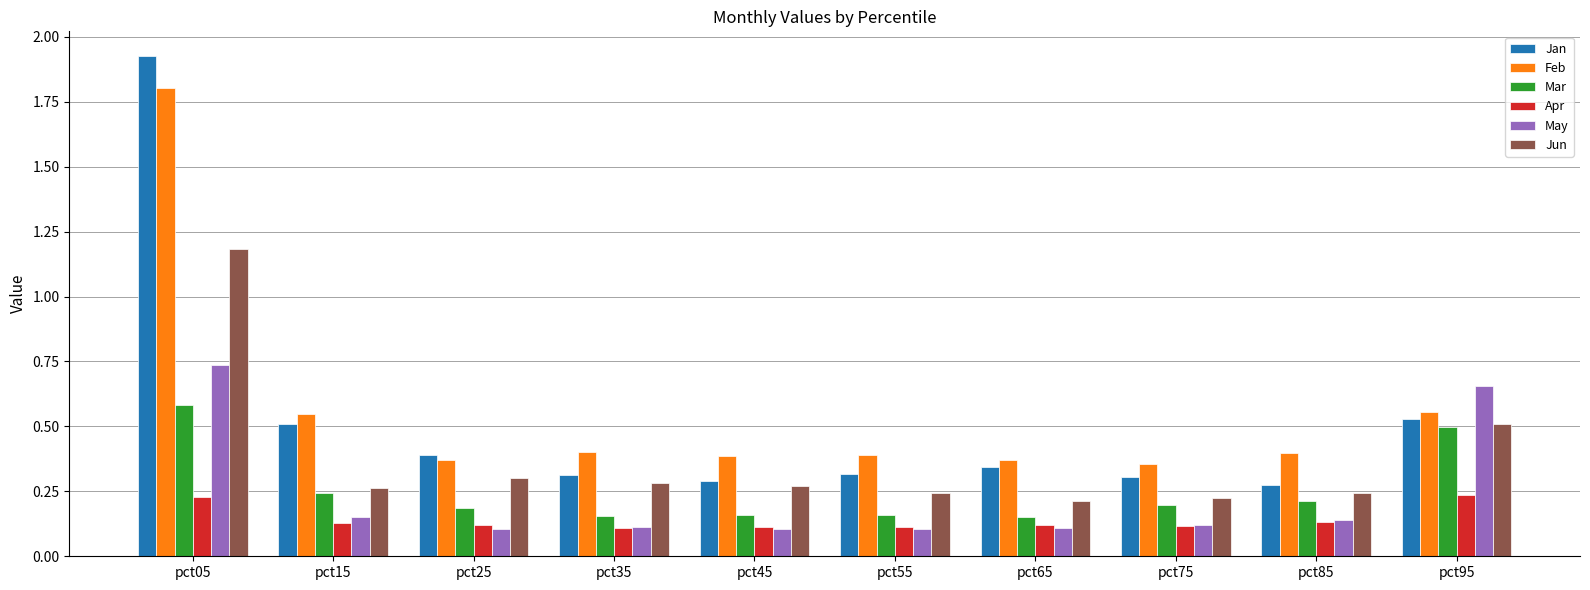

How many distinct data groups are displayed?

6